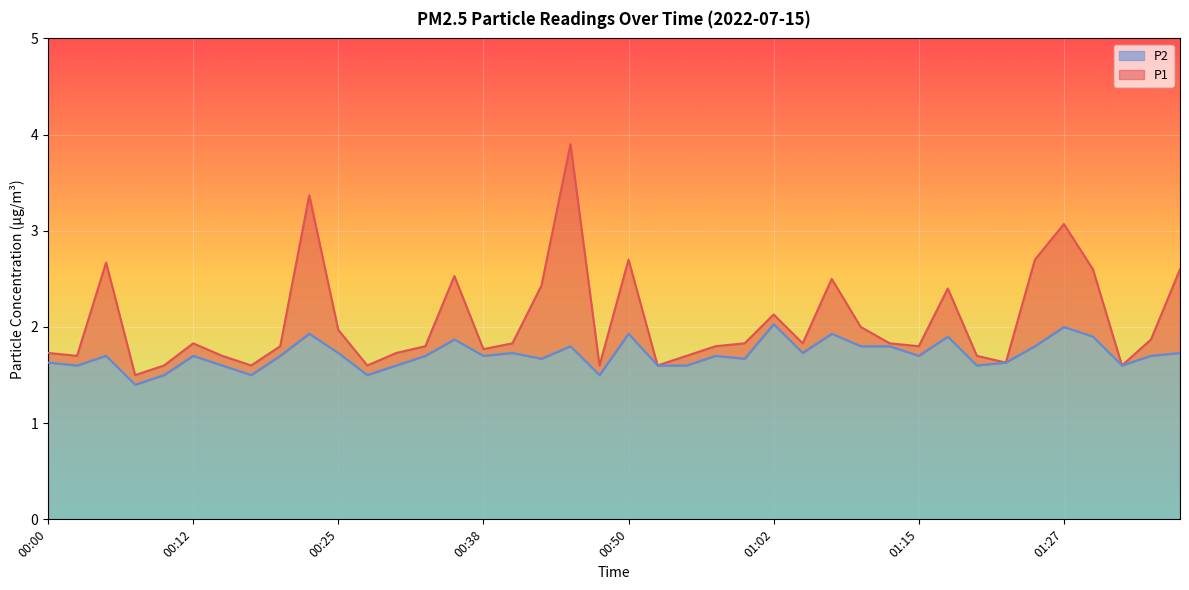

What is the difference between the second highest and second lowest values in the P2 series?

0.5